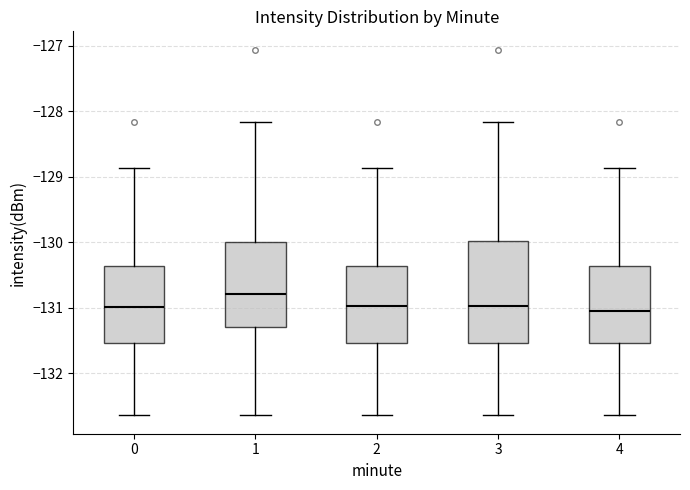

Reading left to right, read every box against the y-axis: the position of its median line, the range the box covers, and the ends of its whiskers. The values are not printed on the chart, so give them approximately, as read against the axis.

0: median -131.0, box -131.5 to -130.4, whiskers -132.6 to -128.9
1: median -130.8, box -131.3 to -130.0, whiskers -132.6 to -128.2
2: median -131.0, box -131.5 to -130.4, whiskers -132.6 to -128.9
3: median -131.0, box -131.5 to -130.0, whiskers -132.6 to -128.2
4: median -131.0, box -131.5 to -130.4, whiskers -132.6 to -128.9